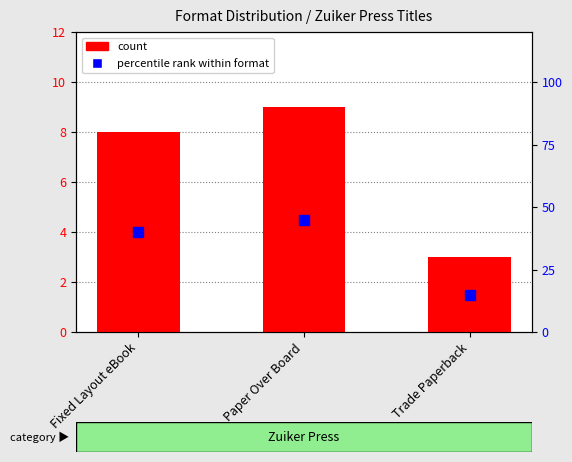

Which series has the largest total across all categories?

percentile rank within format